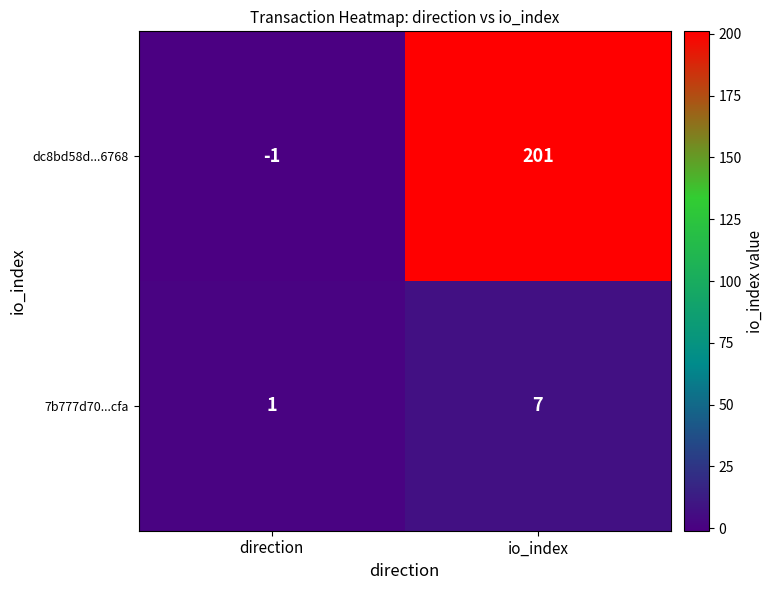

Which series has the largest range (max minus min)?

dc8bd58d...6768